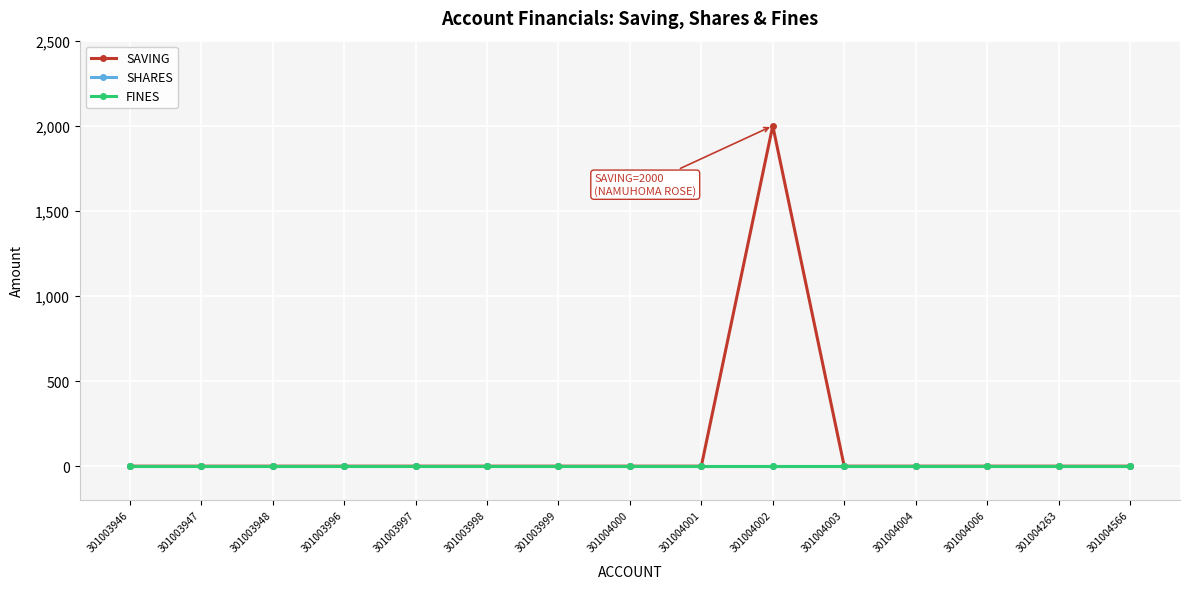

At which category is the sum across all series the highest?

301004002